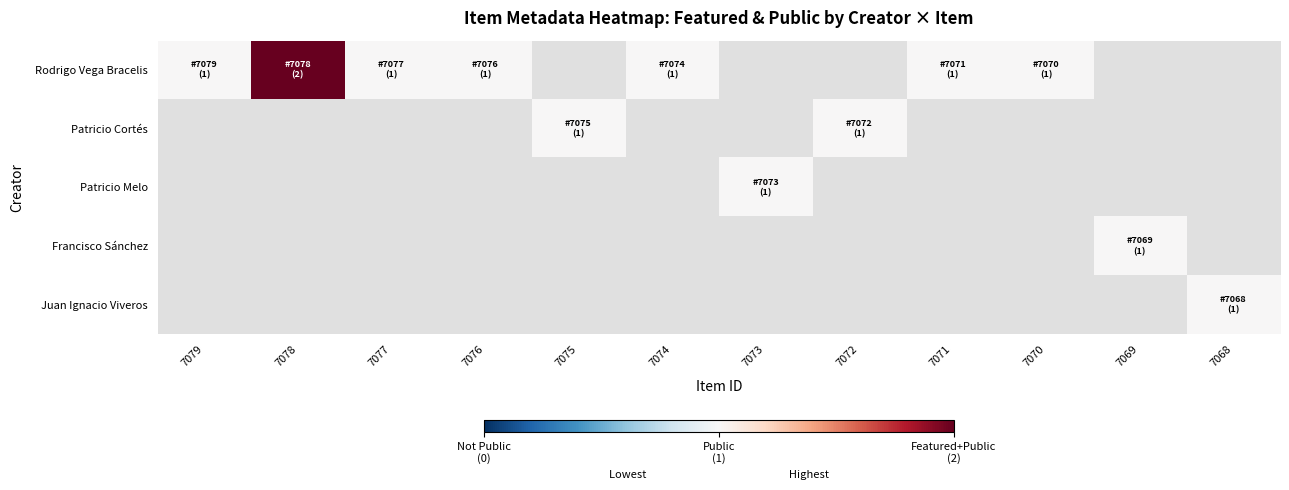

What is the maximum value shown in the chart?

2.0